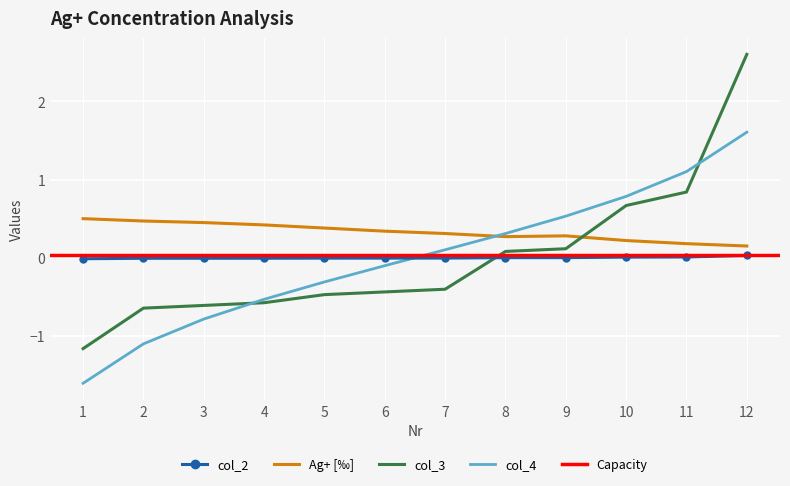

What is the sum of all Ag+ [‰] values?

4.0